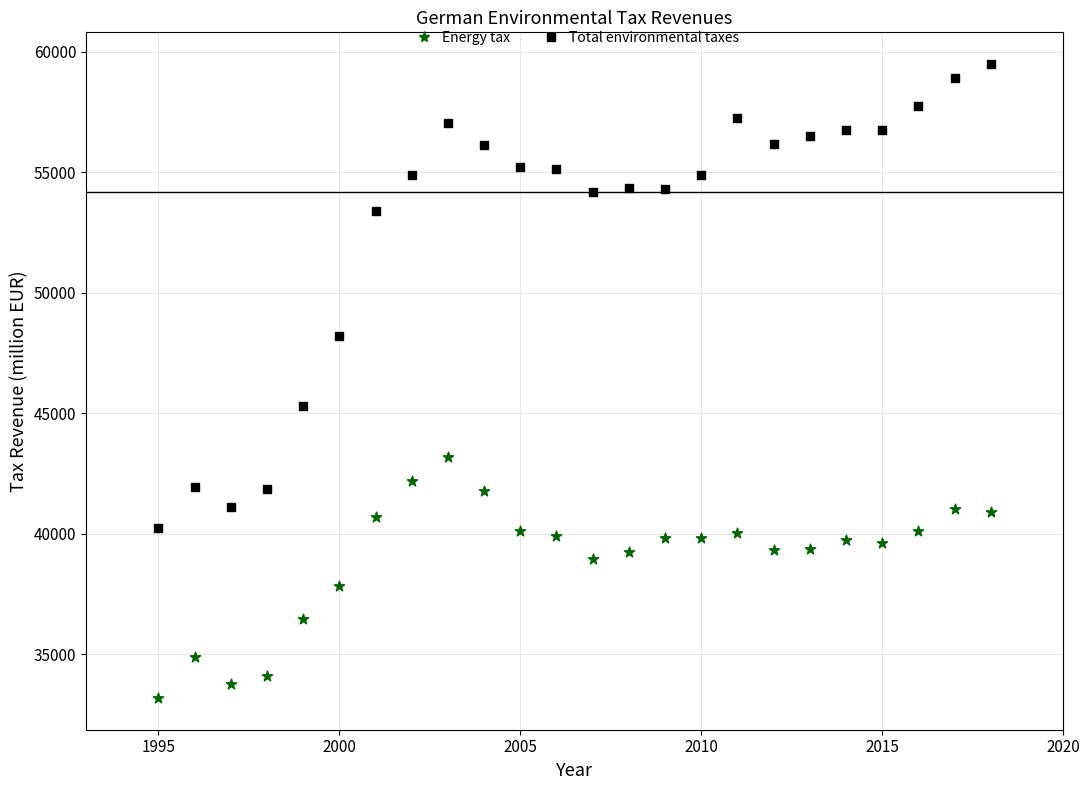

Across all data points, what is the range of X values (max minus min)?

23.0